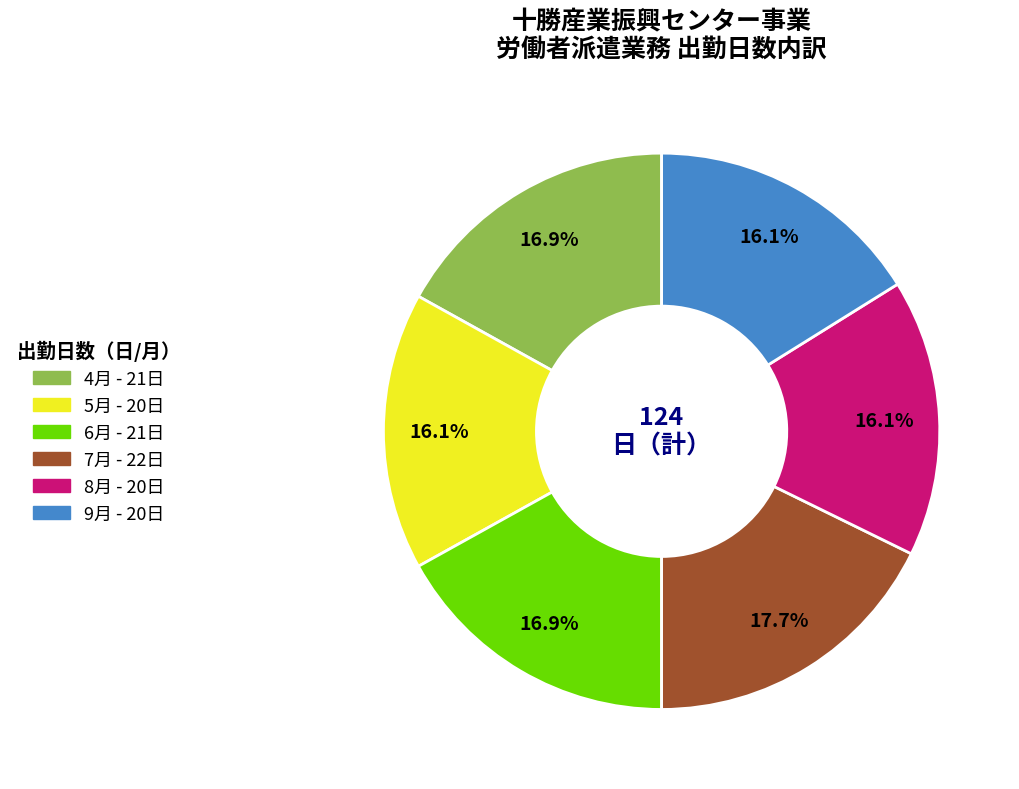

Does any single category account for the majority?

No